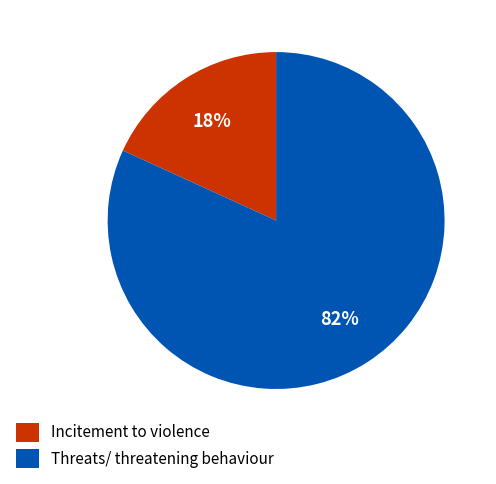

Which category accounts for the majority?

Threats/ threatening behaviour